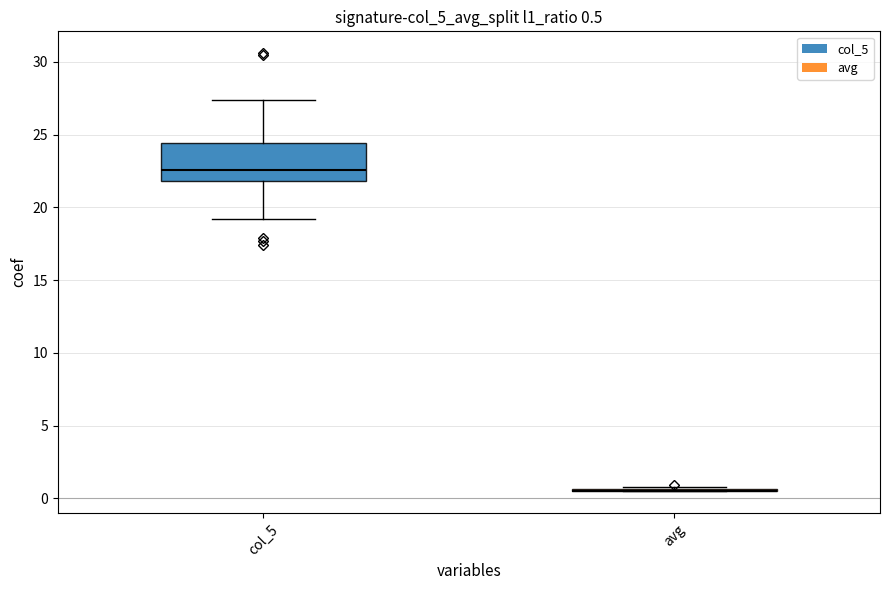

Comparing the boxes themselves (not the whiskers), which one is the tallest?

col_5